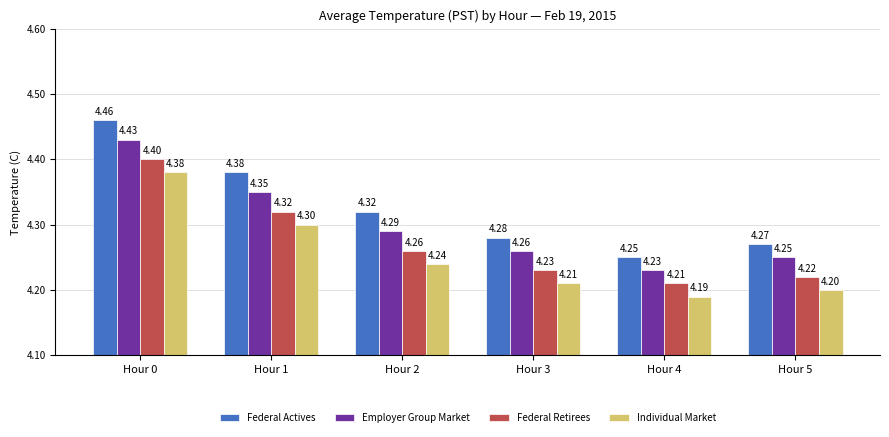

Which series has the largest total across all categories?

Federal Actives